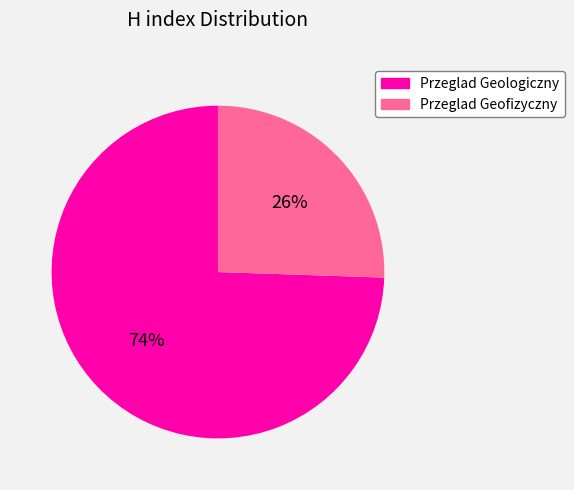

To the nearest percent, what percentage of the pie is Przeglad Geofizyczny?

26%